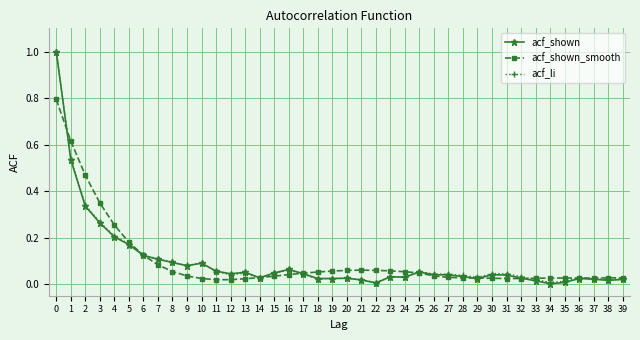

Is the value of acf_shown_smooth at 5 greater than the value of acf_li at 25?

Yes